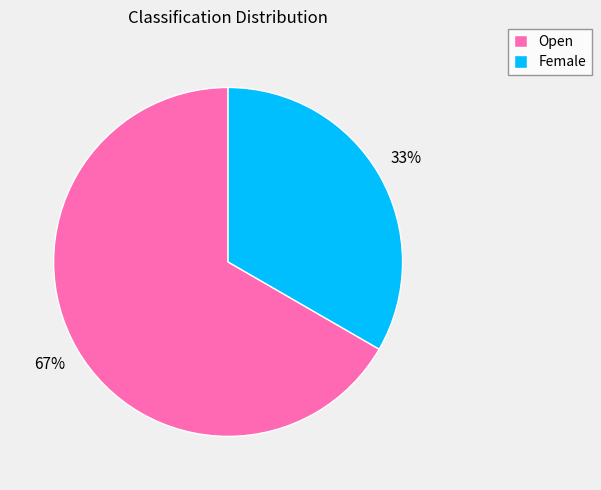

Which has a higher value, Female or Open?

Open